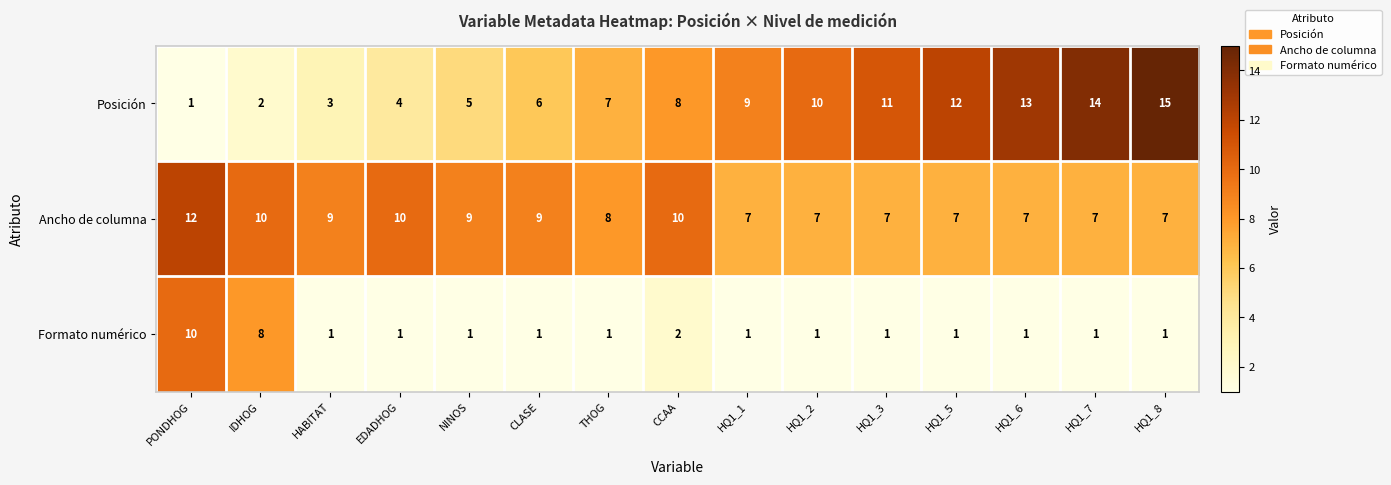

What is the difference between the highest and lowest values at HQ1_6?

12